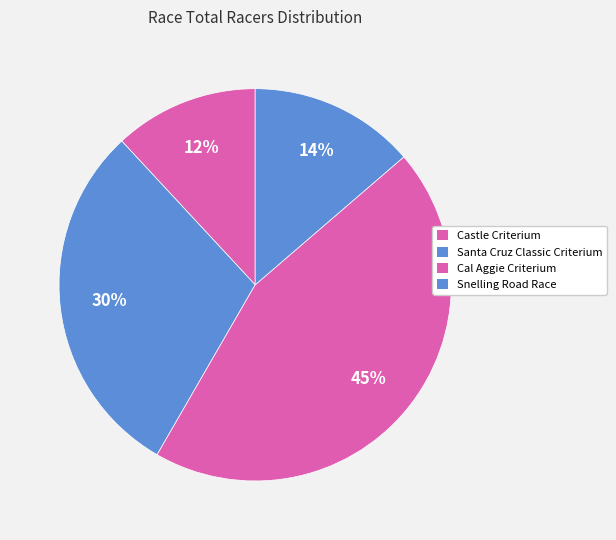

Is it true that Cal Aggie Criterium is 45% of the pie?

True